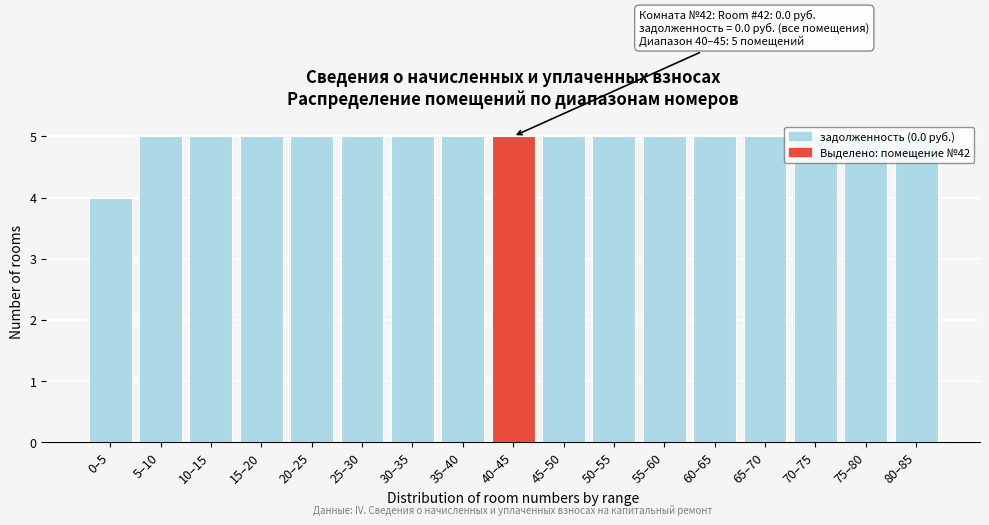

What is the ratio of the value at 70–75 to the value at 45–50?

1.0